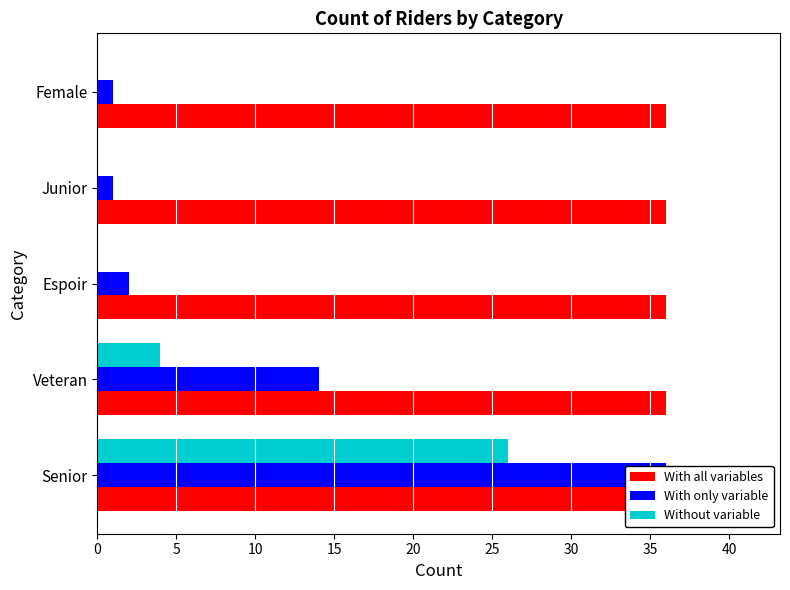

How many Without variable values are between 0 and 4?

4